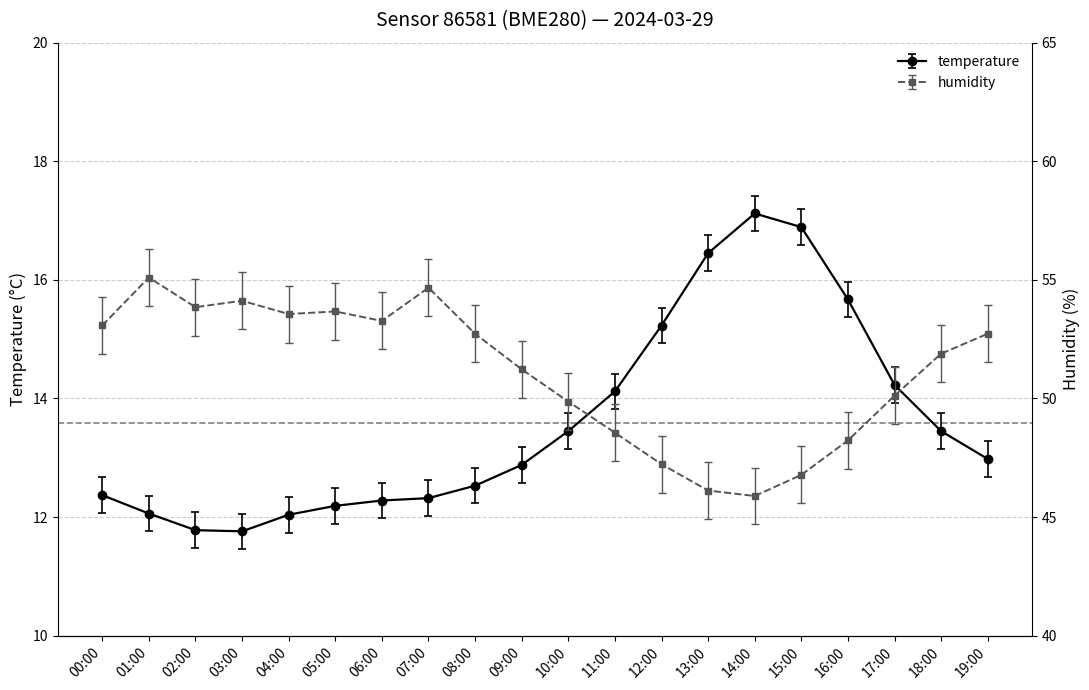

What is the value of the humidity point at the 9th from the left?

52.7